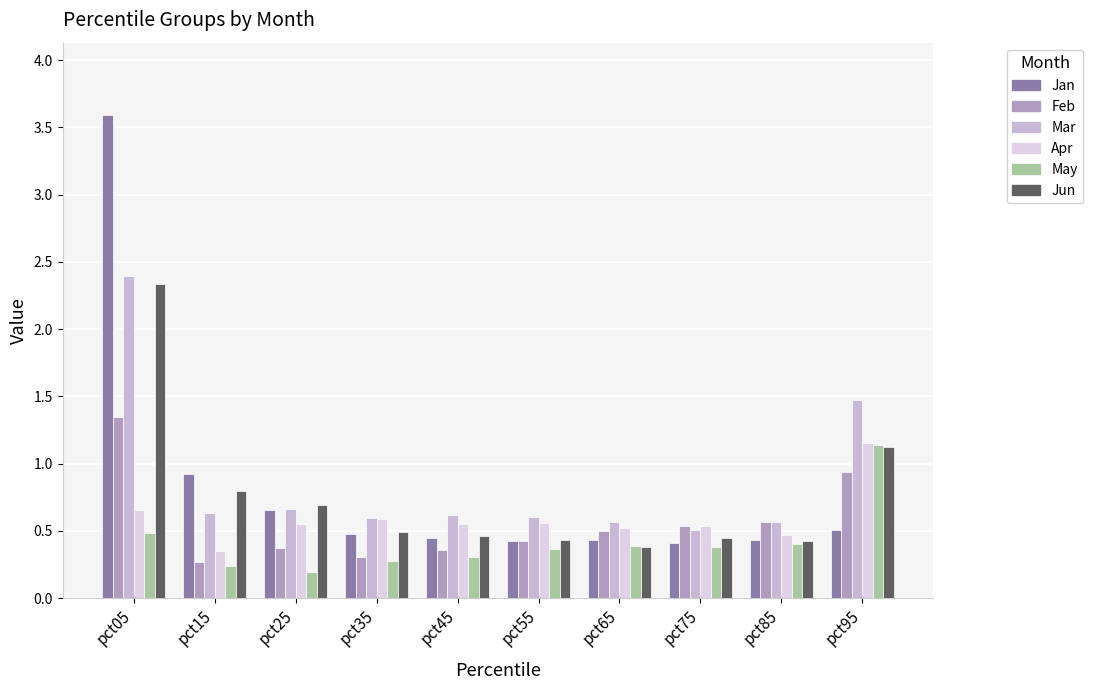

How many groups of bars are there?

10